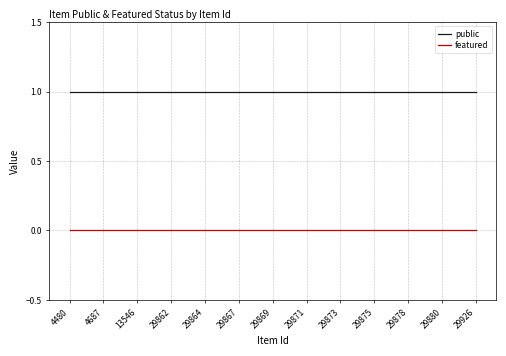

True or false: featured and public intersect in this chart.

False